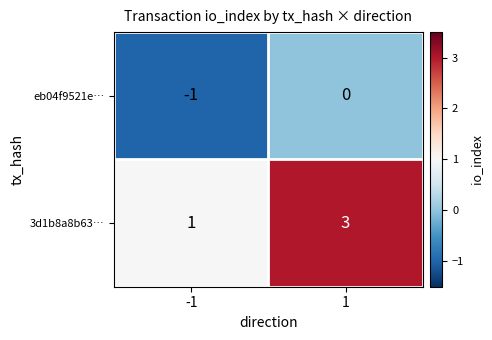

Which category has the lowest value across all series?

-1